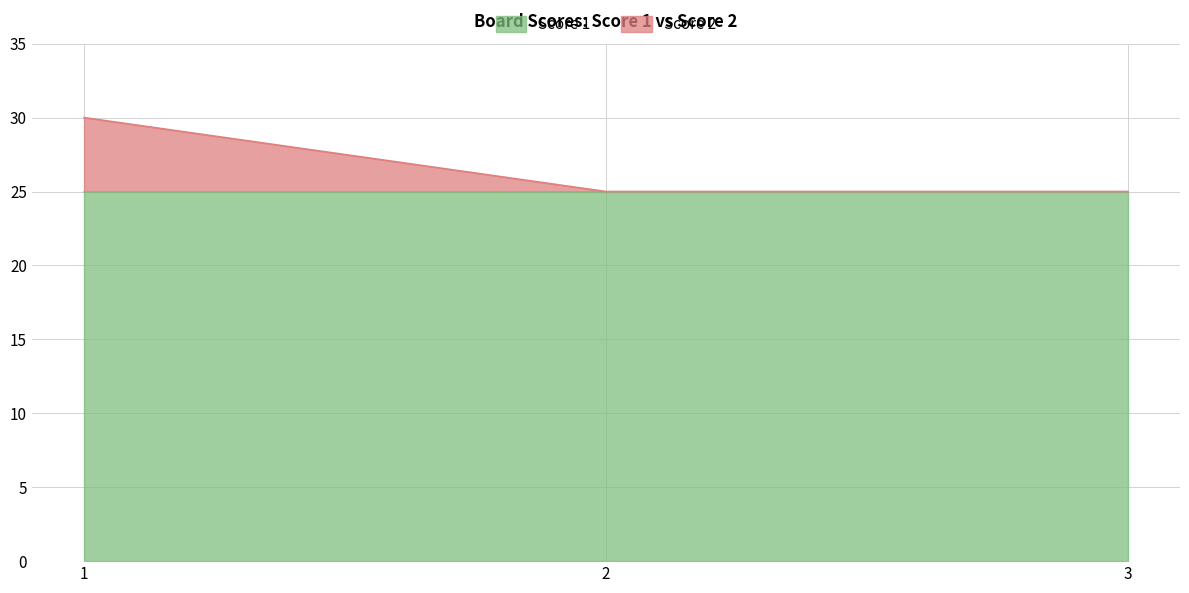

What is the value of the 2nd point from the left?

25